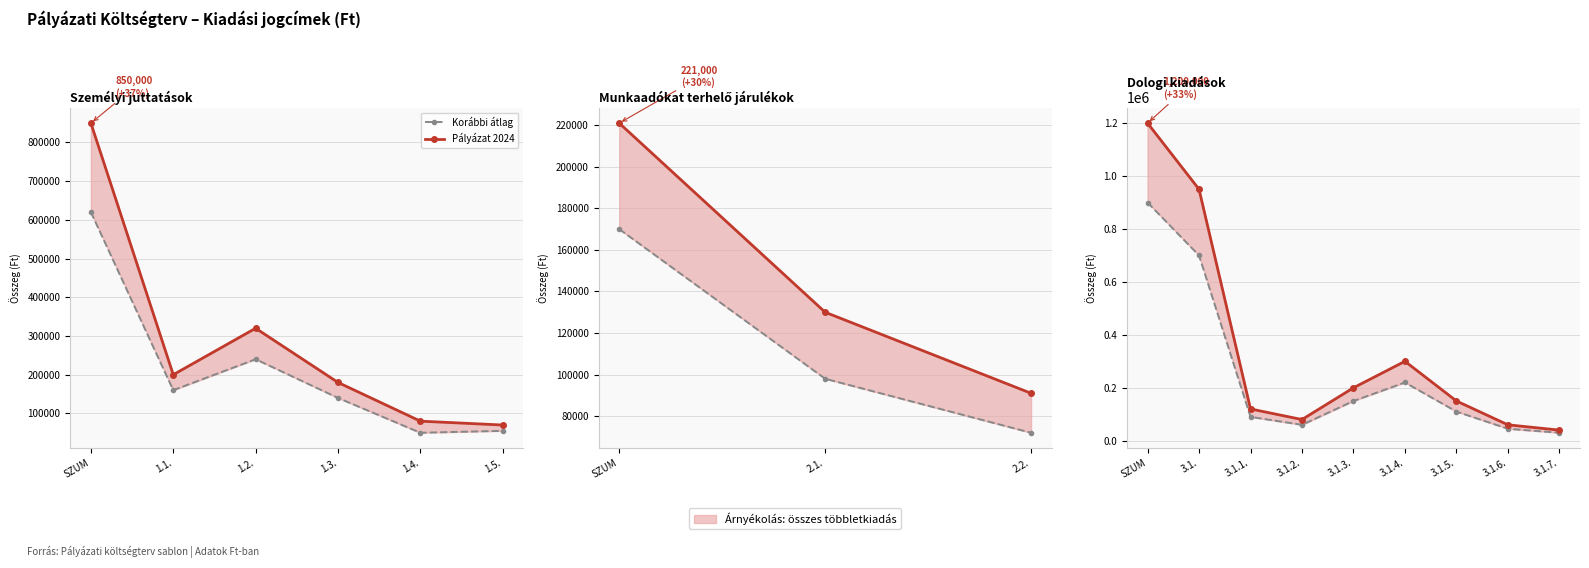

Where does the Pályázat 2024 series first go above 150000?

SZUM